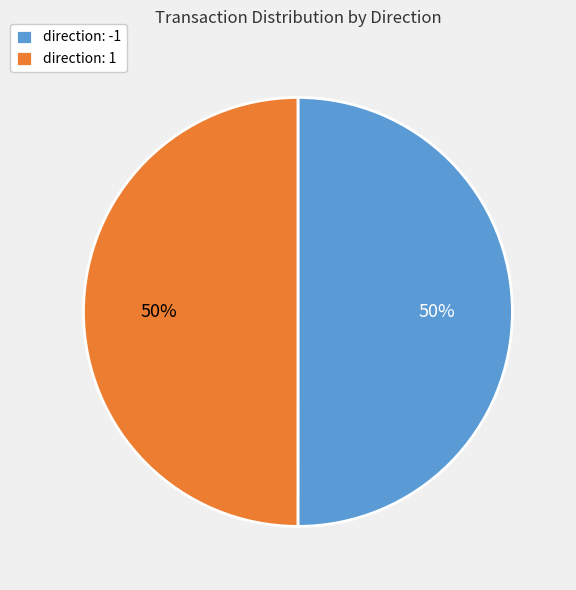

How many slices are in this pie chart?

2